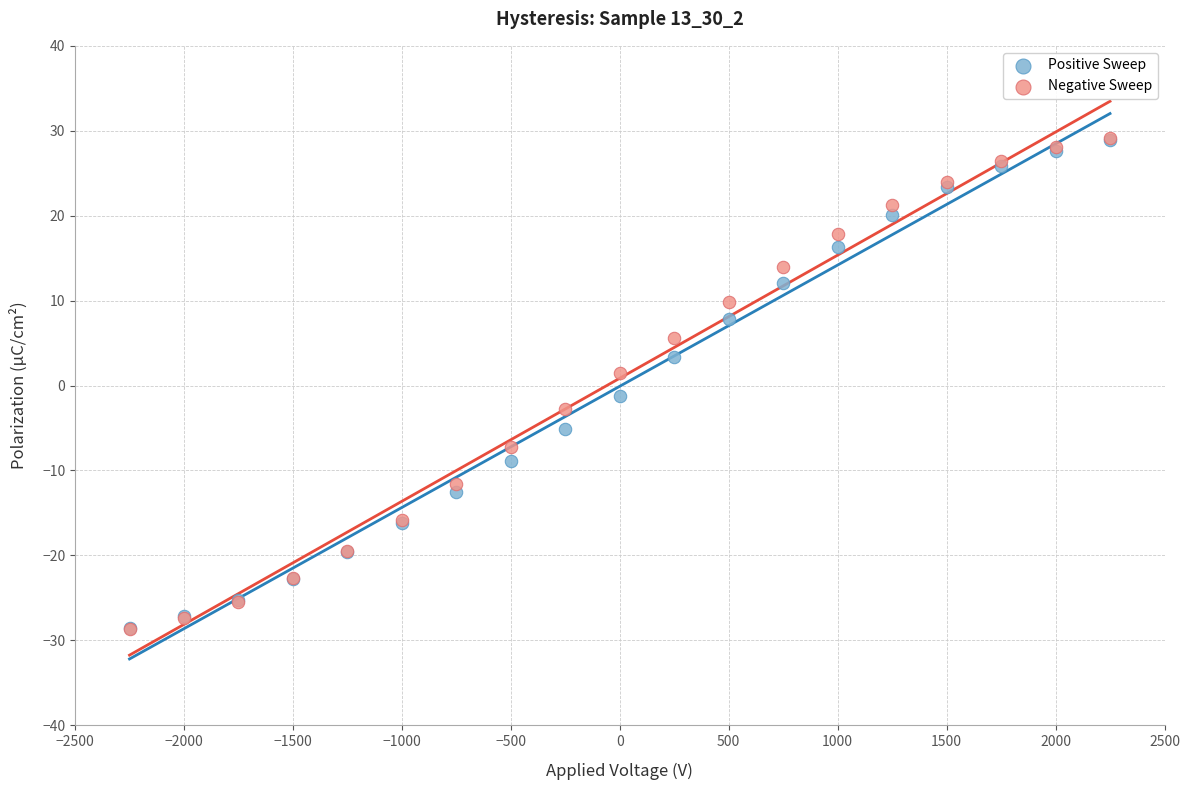

What are all the series names shown in the legend?

Positive Sweep, Negative Sweep